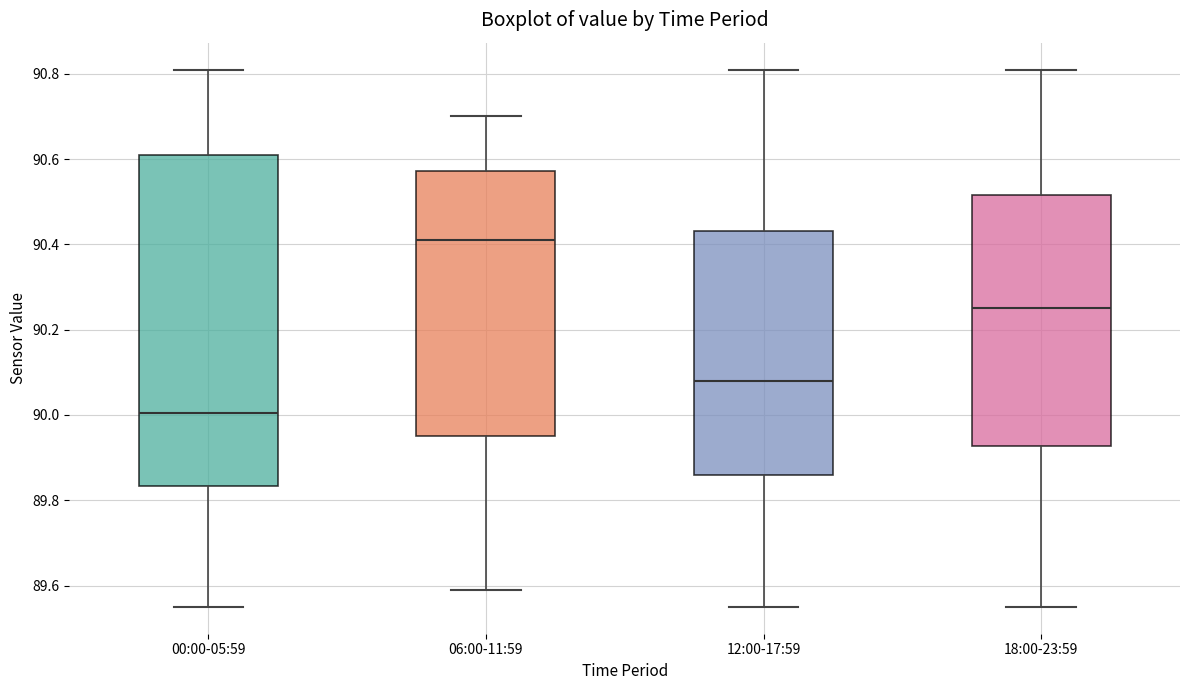

Reading left to right, read every box against the y-axis: the position of its median line, the range the box covers, and the ends of its whiskers. The values are not printed on the chart, so give them approximately, as read against the axis.

00:00-05:59: median 90.00, box 89.84 to 90.62, whiskers 89.56 to 90.82
06:00-11:59: median 90.42, box 89.96 to 90.58, whiskers 89.60 to 90.70
12:00-17:59: median 90.08, box 89.86 to 90.44, whiskers 89.56 to 90.82
18:00-23:59: median 90.26, box 89.92 to 90.52, whiskers 89.56 to 90.82